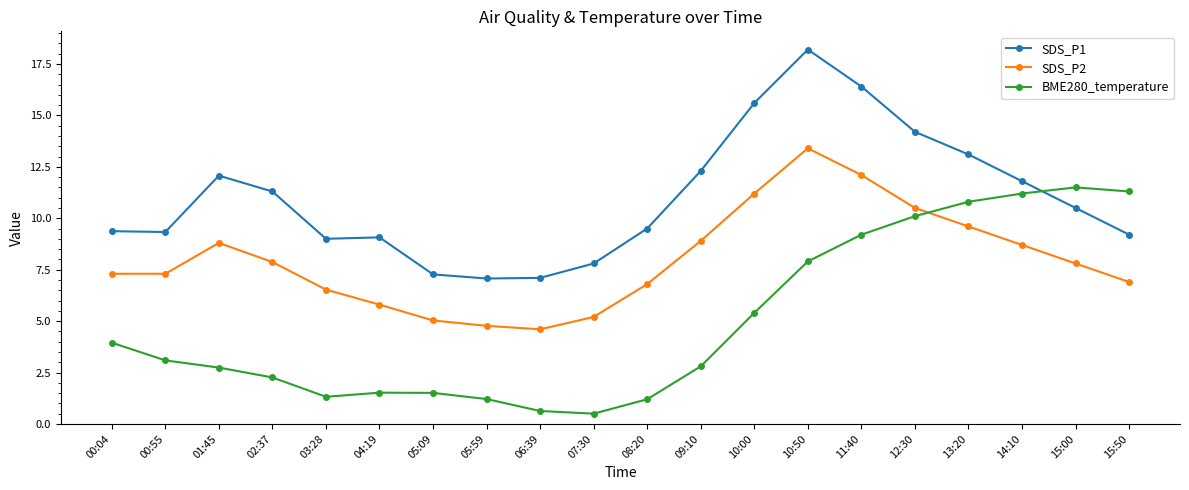

What is the sum of the SDS_P1 values at 11:40 and 12:30?

30.6